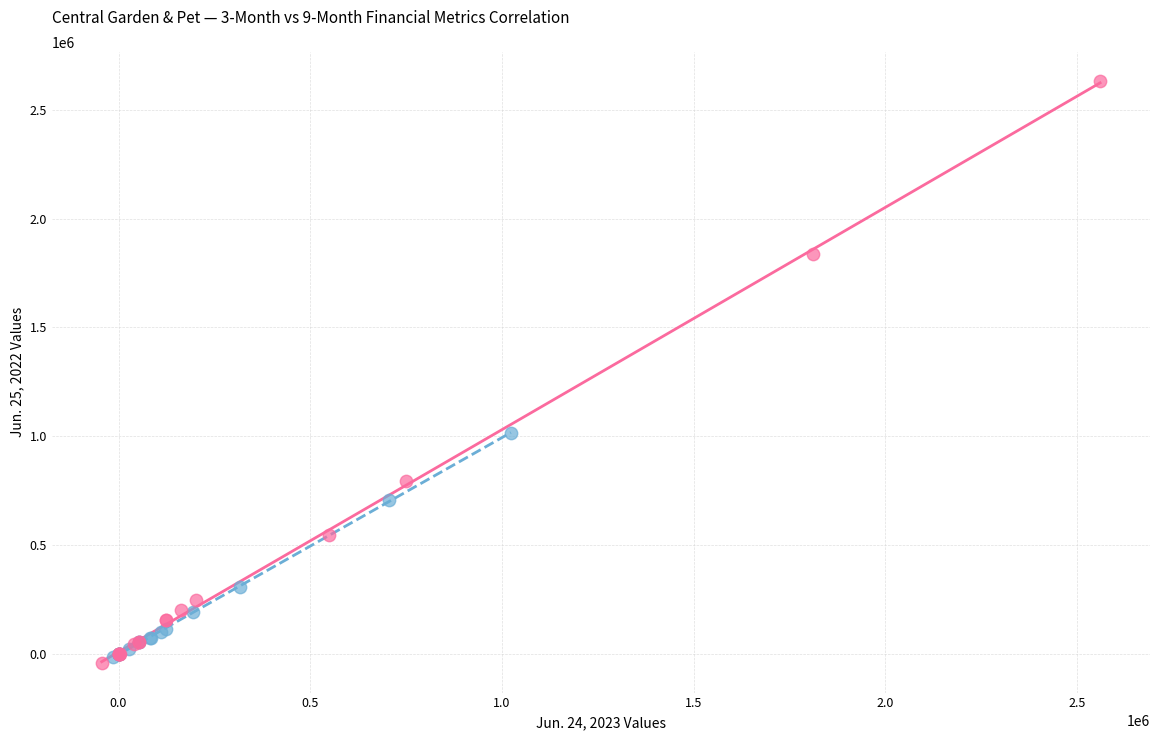

Which series contains the highest Y value?

9 Months Ended (Jun. 24, 2023)